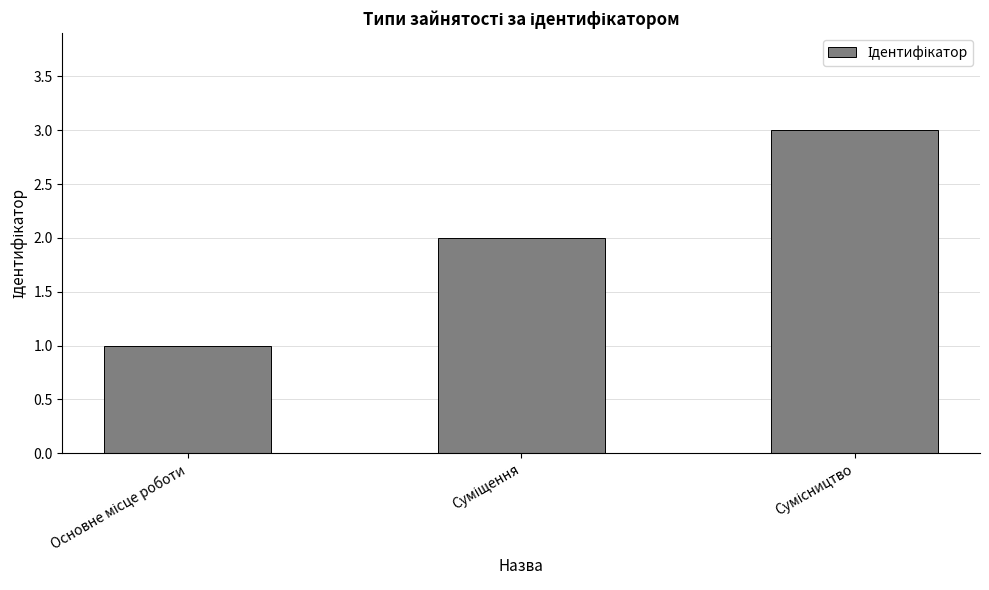

What is the value of the 3rd bar from the left?

3